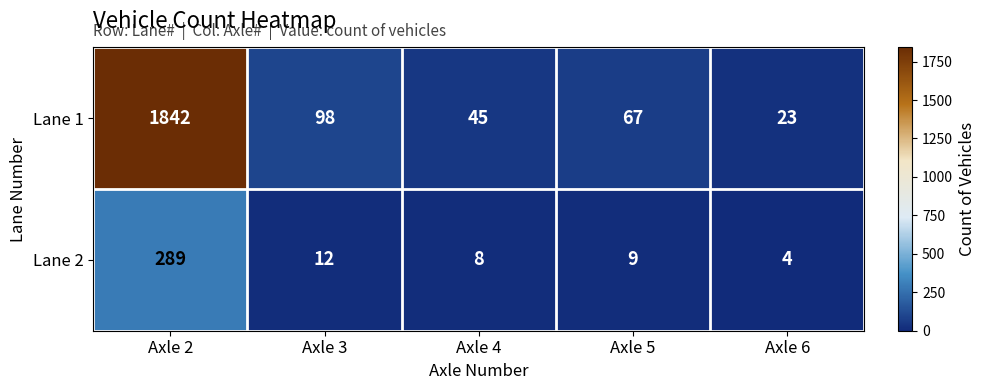

Reading right to left, what are all the values shown in this chart?

Lane 1: 23	67	45	98	1842
Lane 2: 4	9	8	12	289